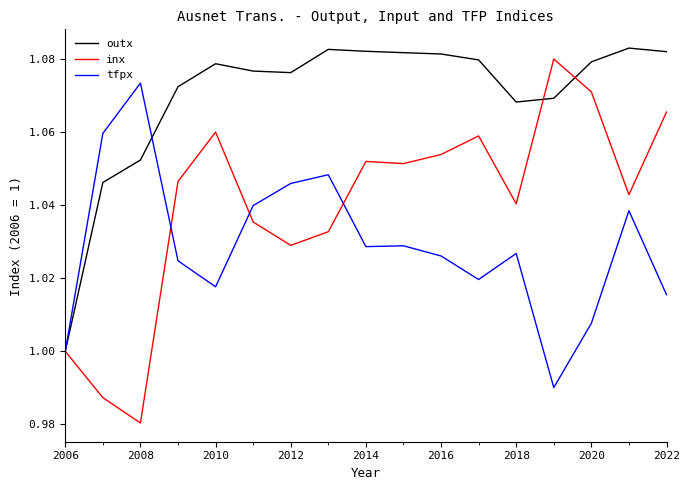

In tfpx, how many points are higher than both neighbors (excluding endpoints)?

5